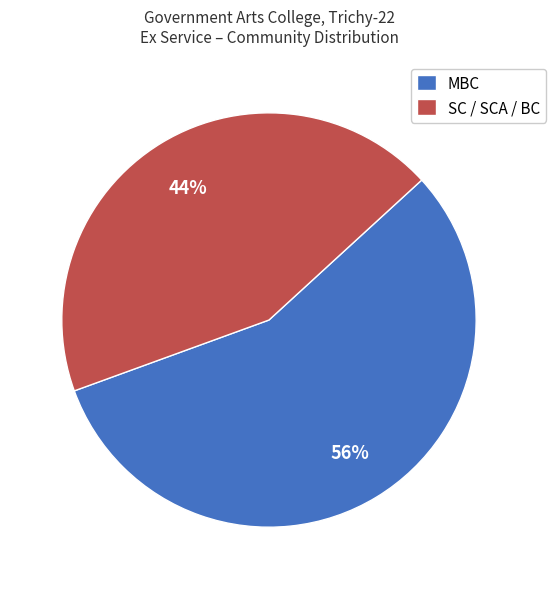

What percentage is the SC / SCA / BC slice, to the nearest percent?

44%